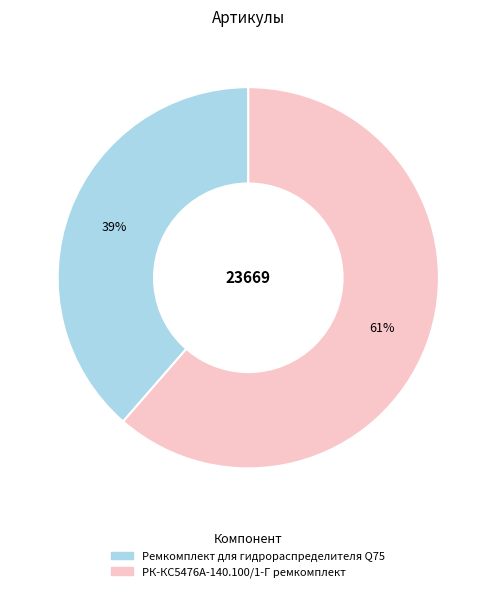

Rank the categories by value from highest to lowest.

РК-КС5476А-140.100/1-Г ремкомплект, Ремкомплект для гидрораспределителя Q75